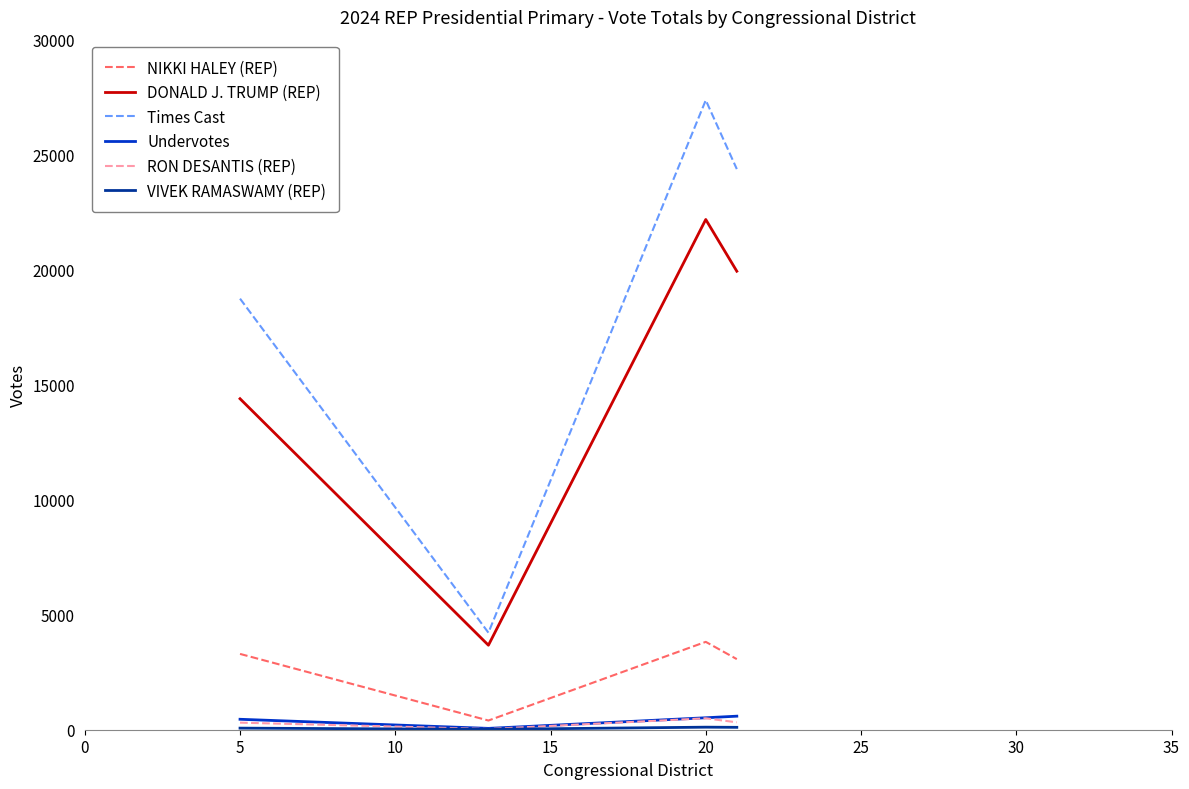

Which series has the largest total across all categories?

Times Cast